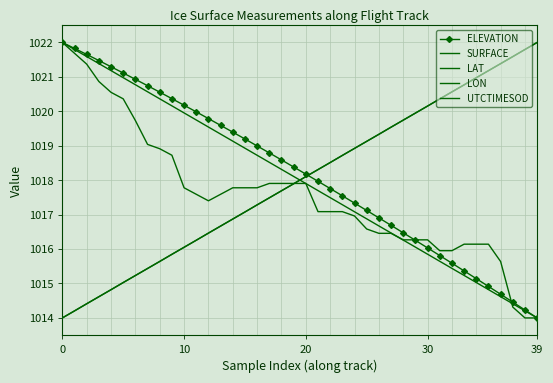

How many intersections are there between UTCTIMESOD and SURFACE?

1